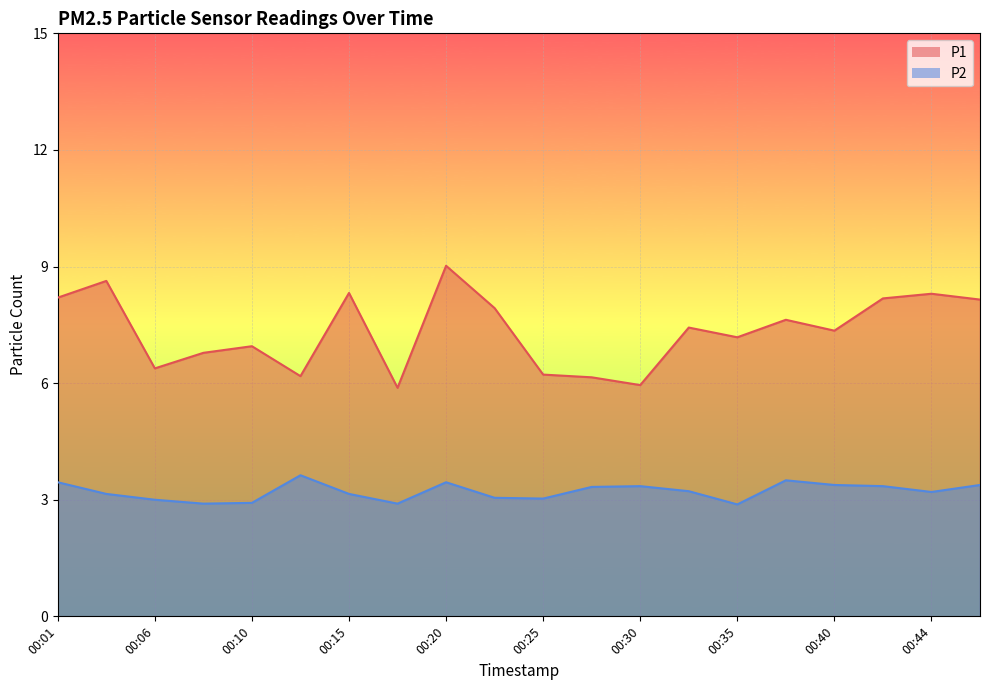

Reading left to right, what are all the values shown in this chart?

P1: 8.2	8.6	6.4	6.8	7.0	6.2	8.3	5.9	9.0	7.9	6.2	6.2	6.0	7.4	7.2	7.6	7.3	8.2	8.3	8.2
P2: 3.5	3.1	3.0	2.9	2.9	3.6	3.1	2.9	3.5	3.0	3.0	3.3	3.4	3.2	2.9	3.5	3.4	3.4	3.2	3.4